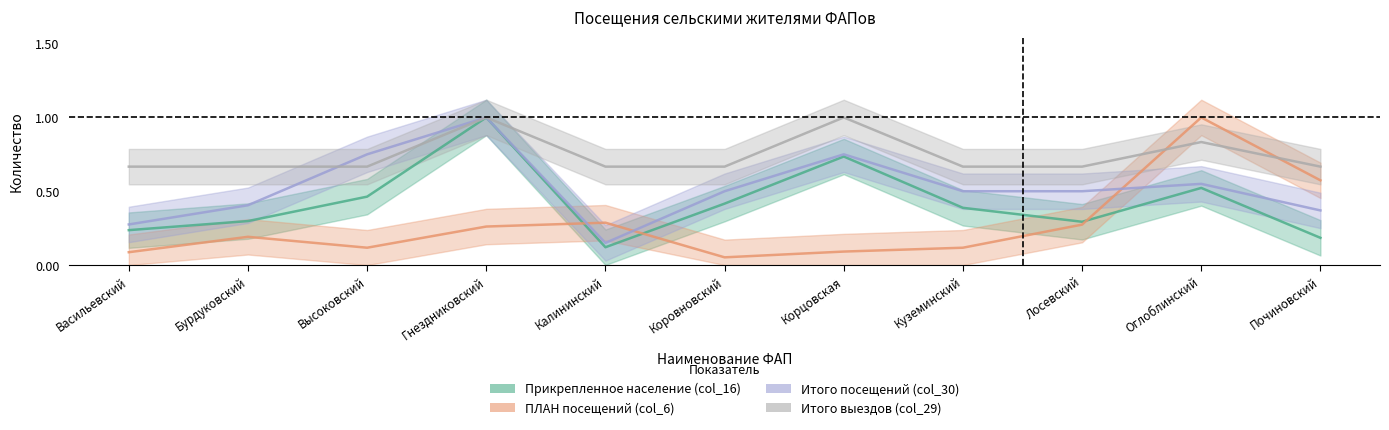

Which has a higher value, Лосевский or Калининский?

Лосевский